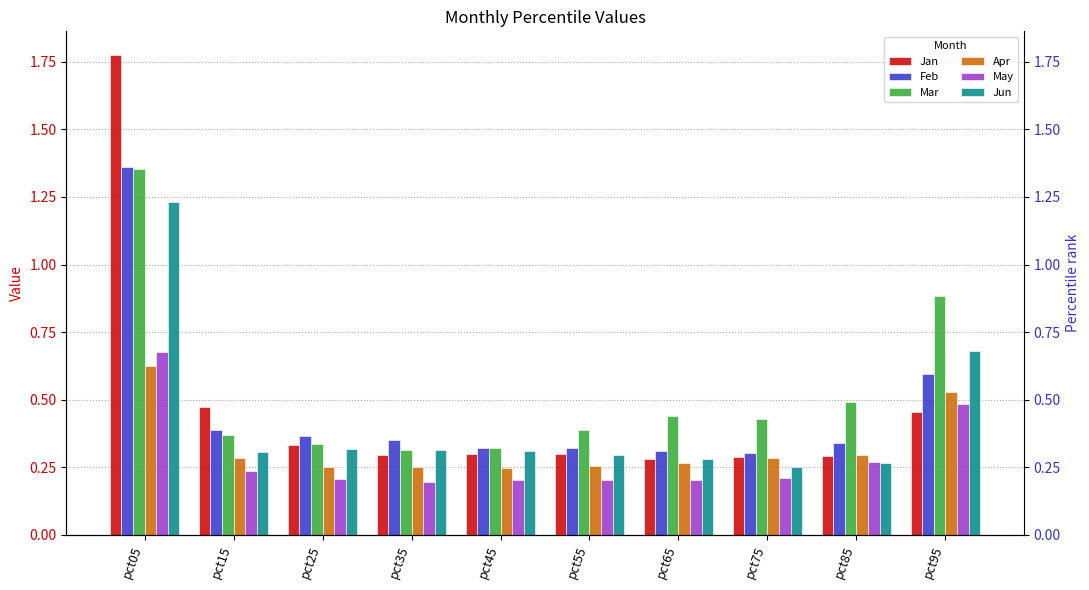

Is it true that Jan equals 0.3 at pct85?

True